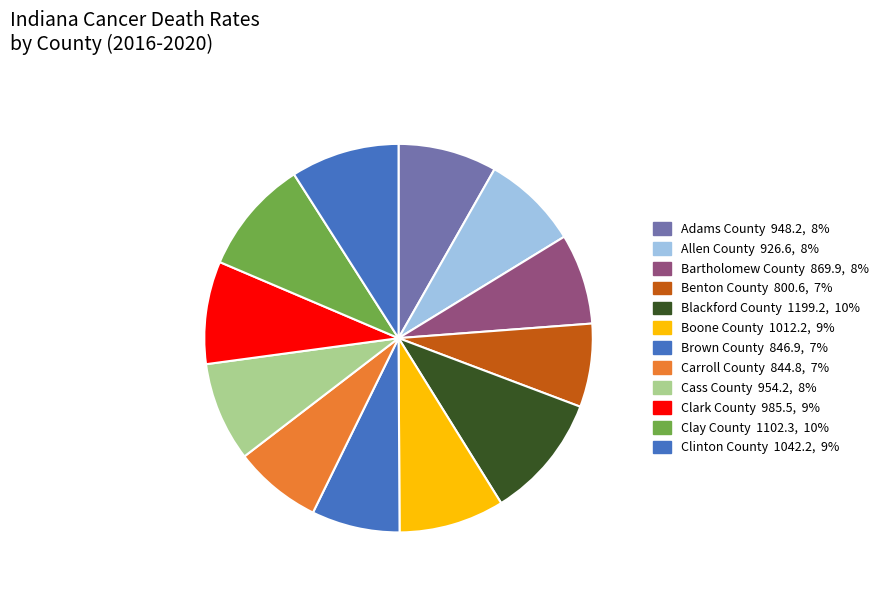

What is the ratio of the value at Adams County to the value at Blackford County?

0.8